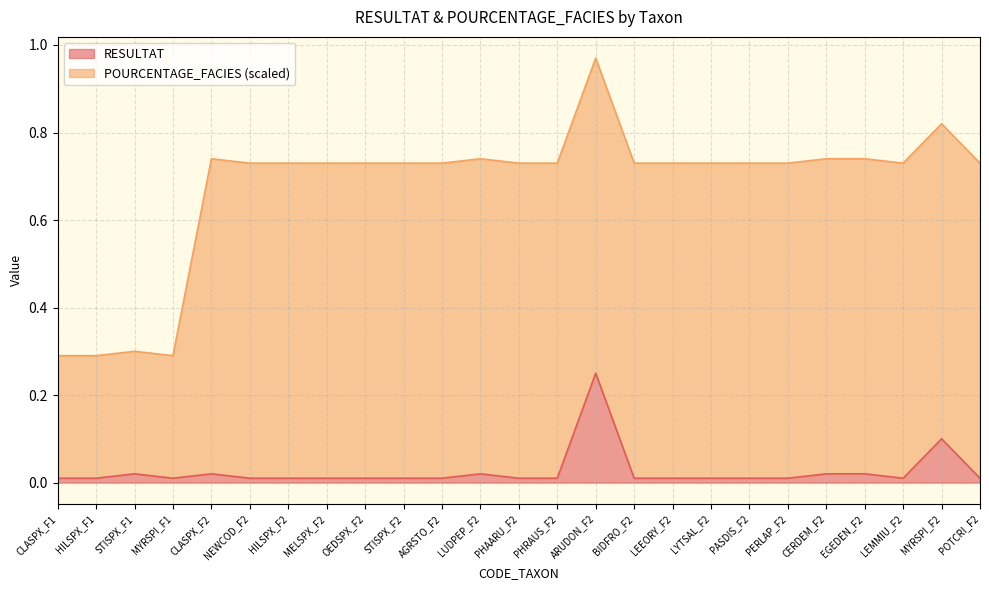

The value at LEEORY_F2 is 0.0. True or false?

True